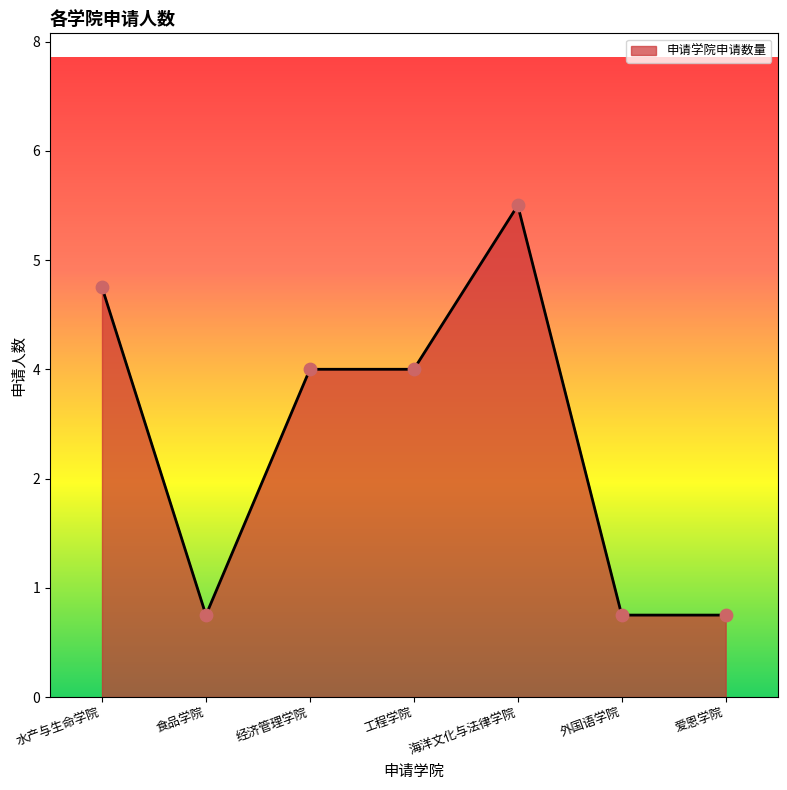

Between 海洋文化与法律学院 and 工程学院, which is larger?

海洋文化与法律学院